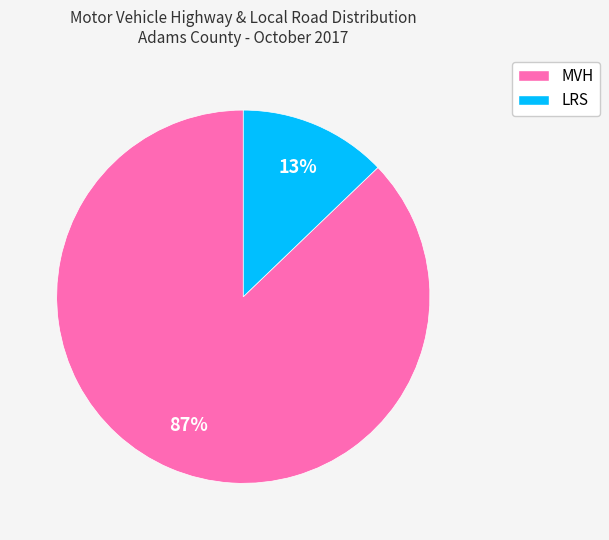

Which slice represents more than half of the pie?

MVH